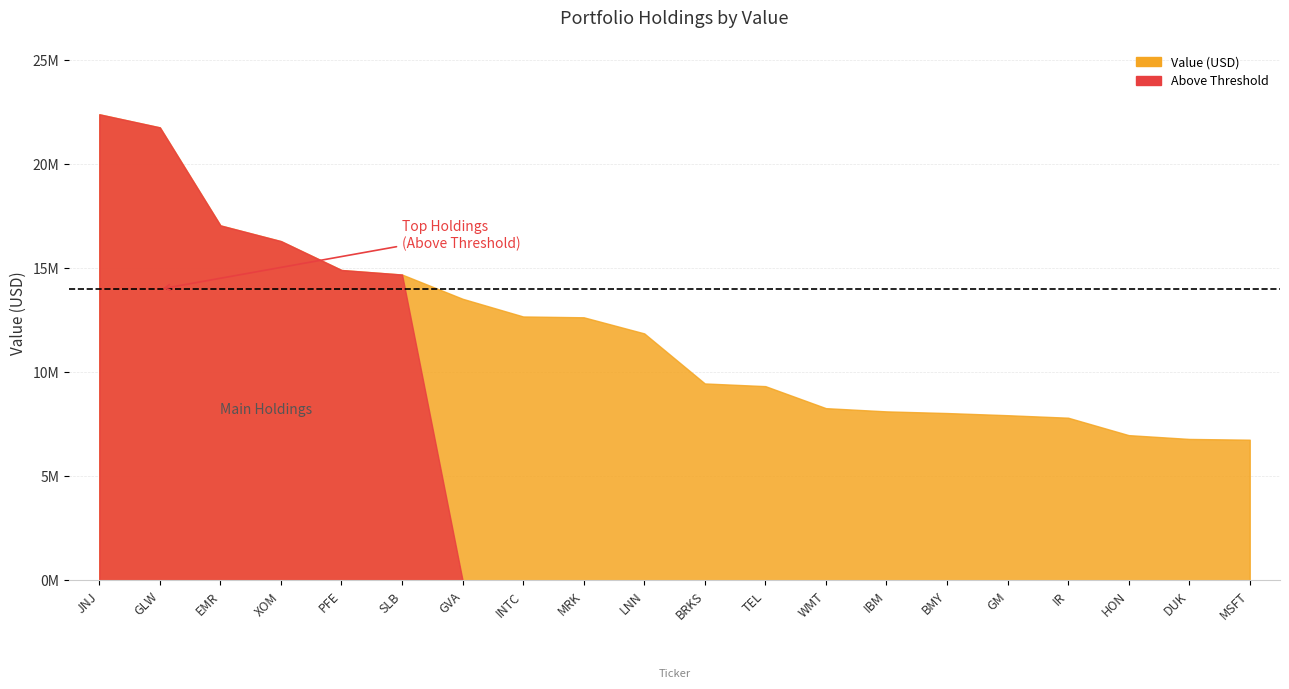

Reading left to right, extract all data points from this chart.

22401000	21772000	17062000	16307000	14919000	14701000	13536000	12686000	12647000	11873000	9468000	9339000	8281000	8126000	8046000	7942000	7822000	6985000	6802000	6765000